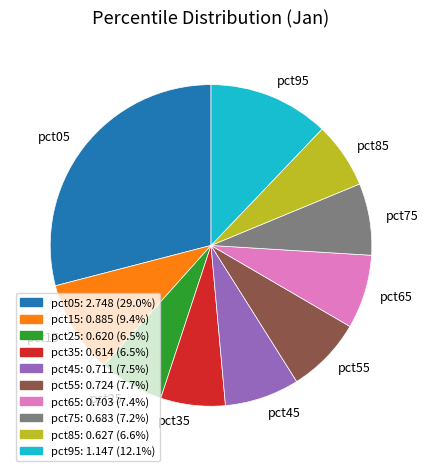

Is the sum of pct45 and pct05 greater than half?

No